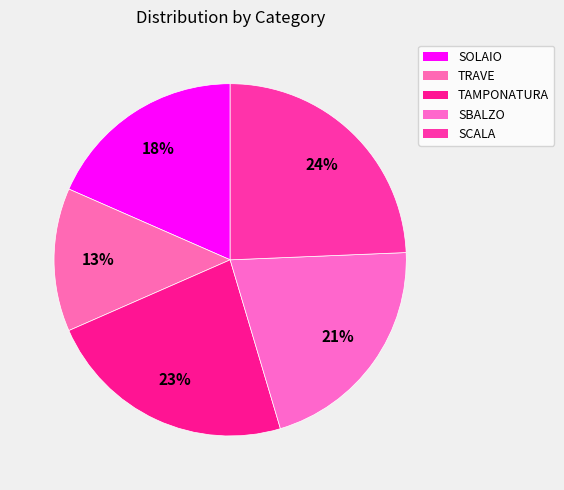

What portion of the pie excludes SCALA?

75.7%